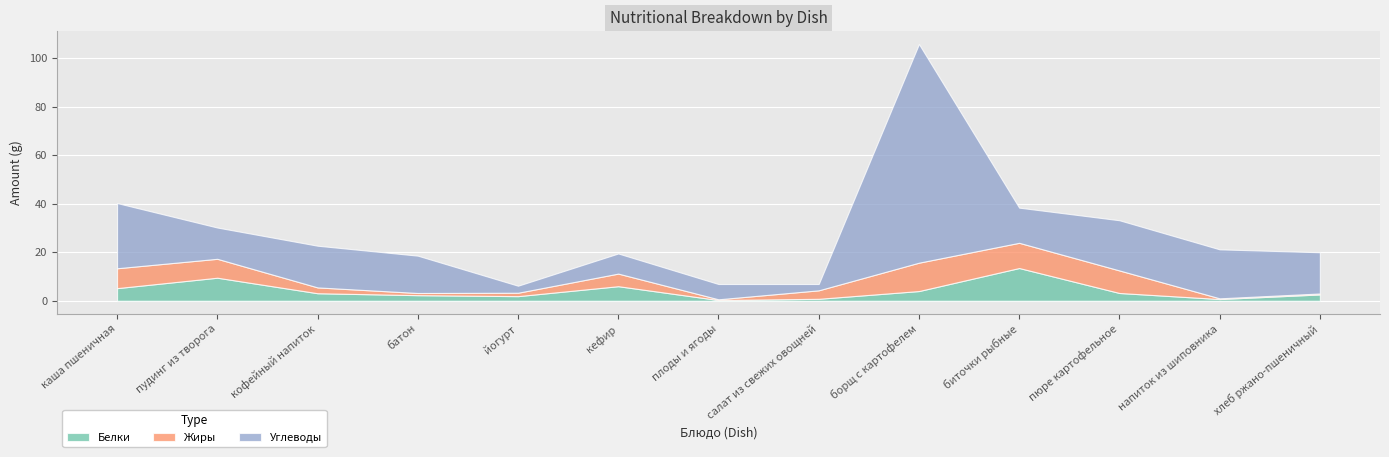

Between пудинг из творога and биточки рыбные, which series saw the biggest shift?

Белки